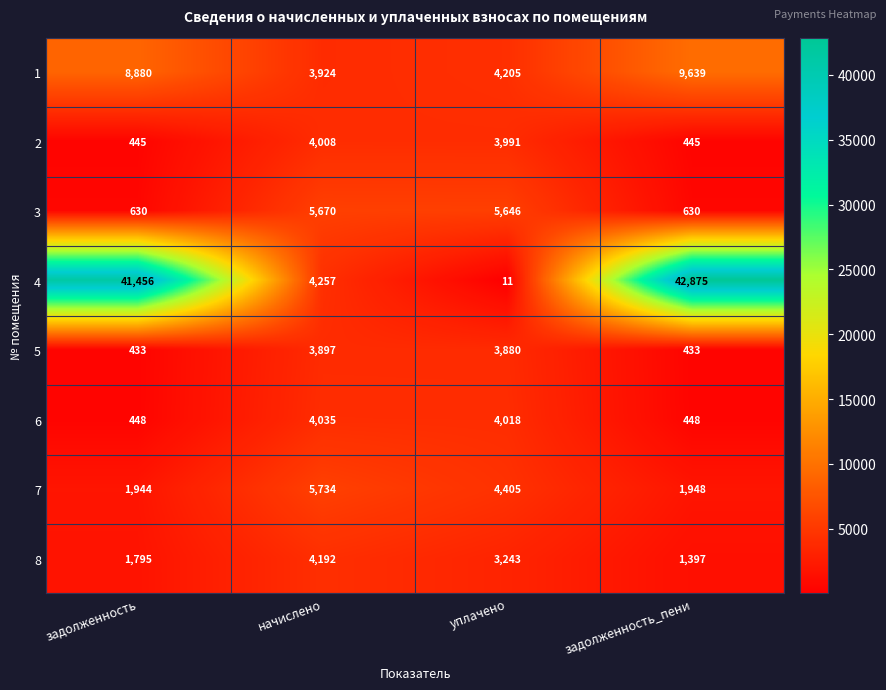

Count the number of categories in the chart.

4